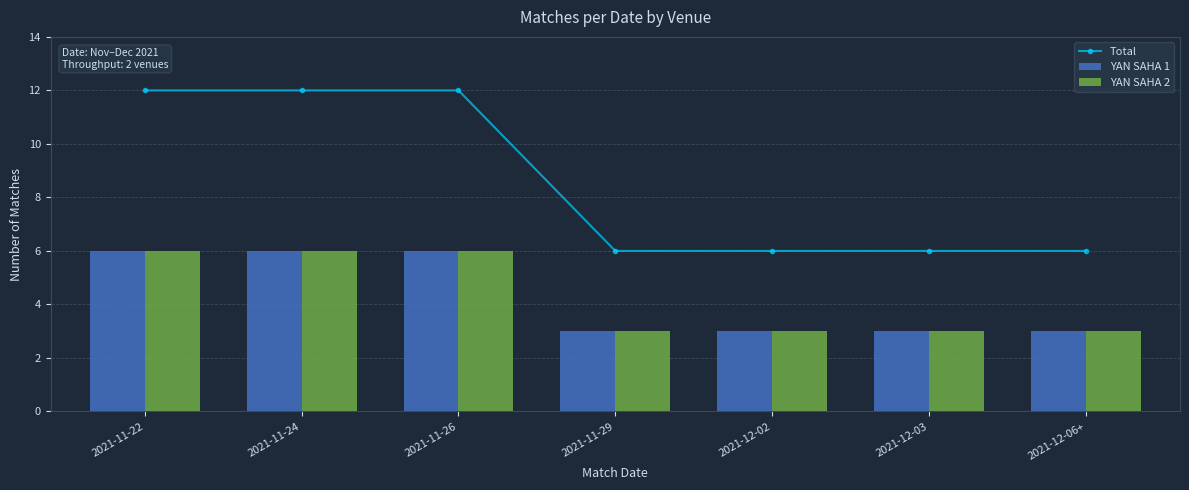

What is the value of the YAN SAHA 1 bar at the 1st from the left?

6